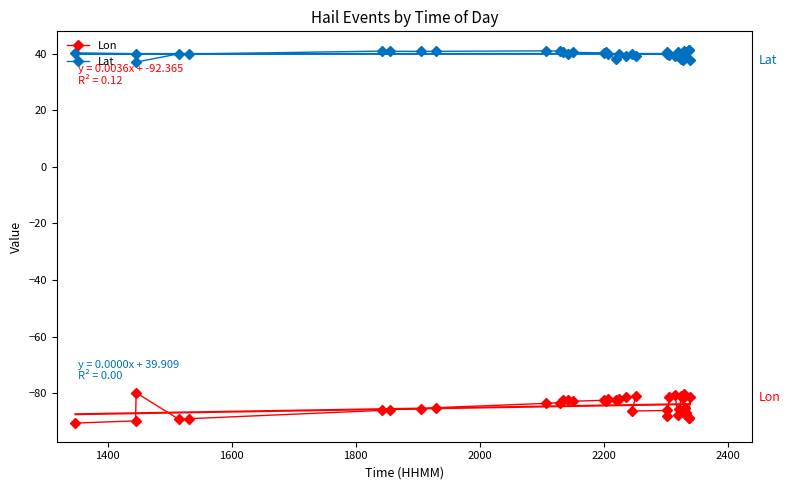

True or false: Lon and Lat cross at least once.

False